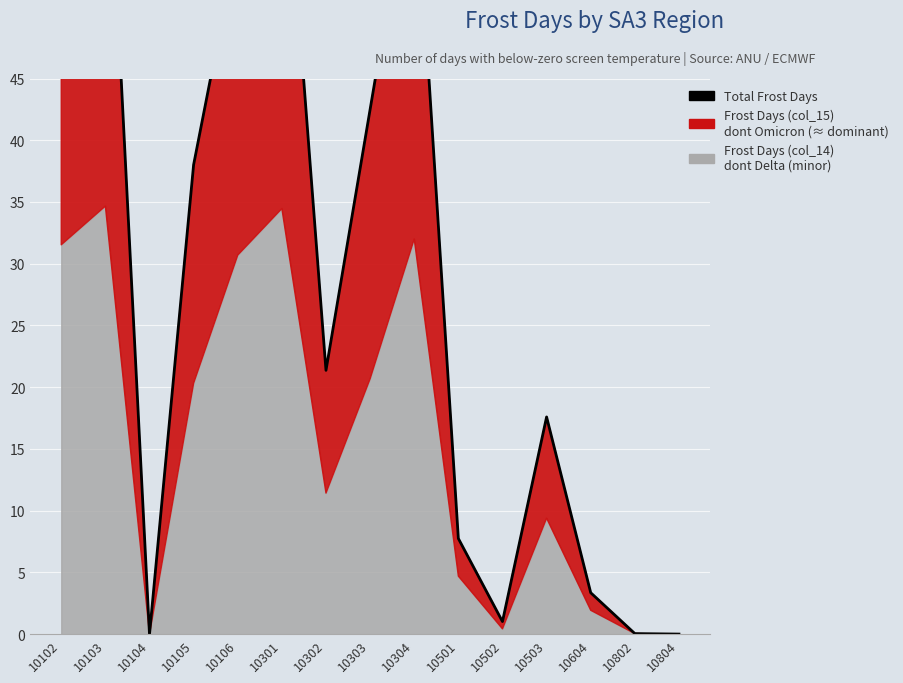

What is the maximum value shown in the chart?

70.1